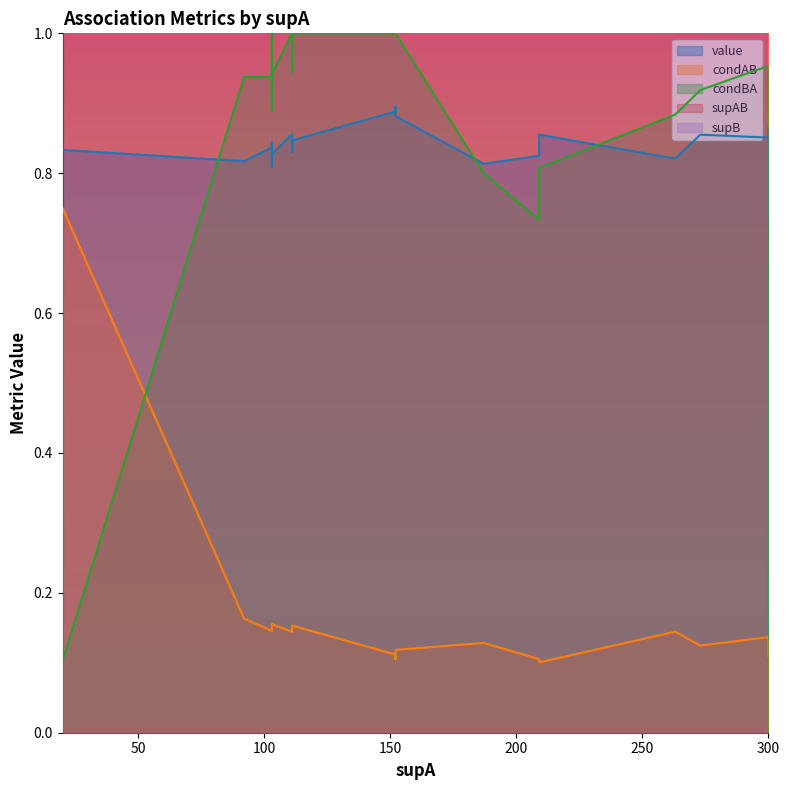

Which has a higher value, 111 or 187?

111